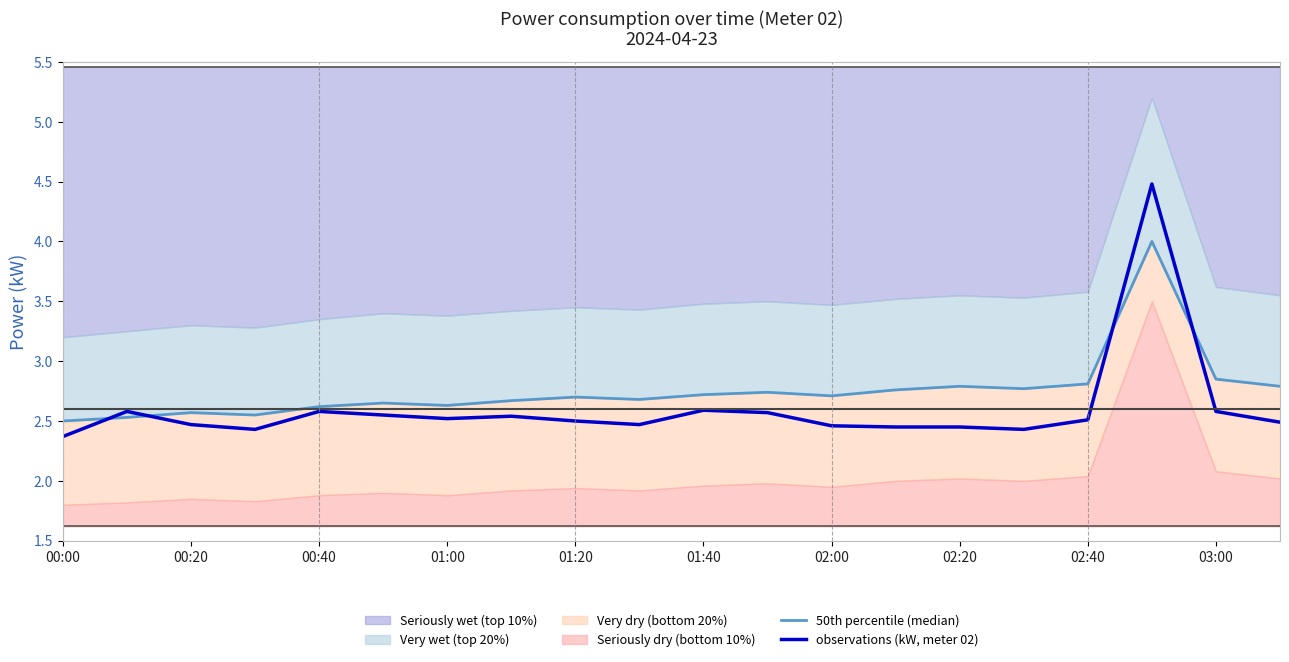

What is the highest value of the observations (kW, meter 02) series?

4.5